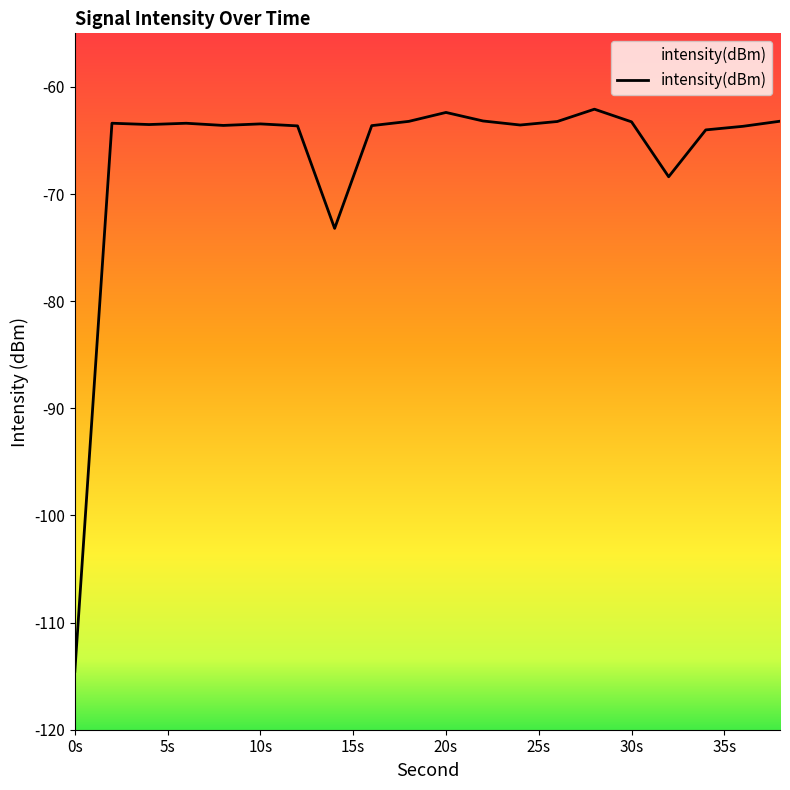

What is the smallest value displayed?

-114.6